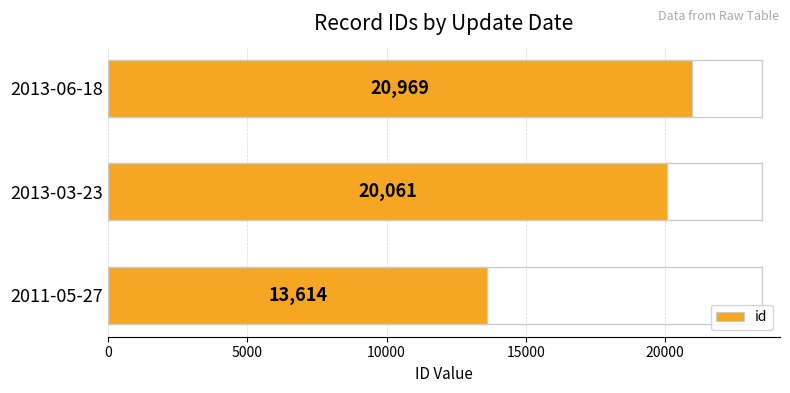

What is the change in value from 2011-05-27 to 2013-03-23?

+6447